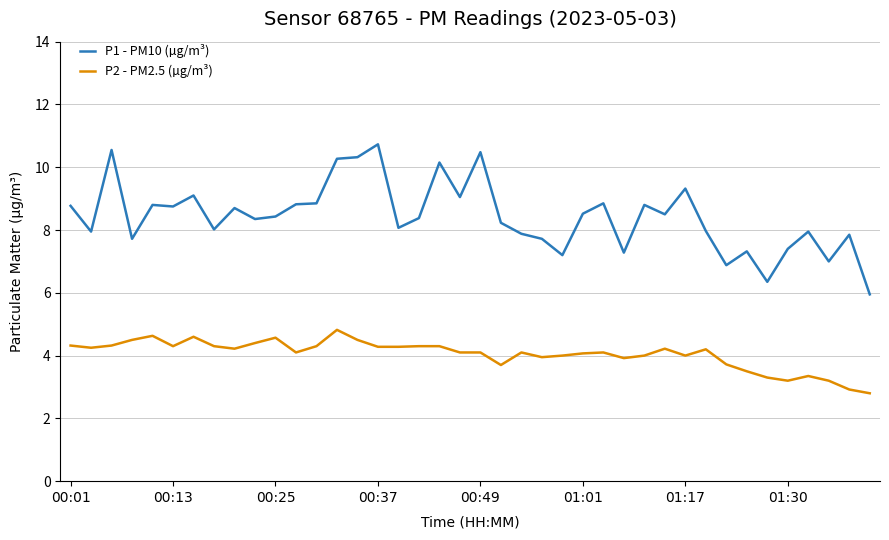

What is the greatest value displayed?

10.7